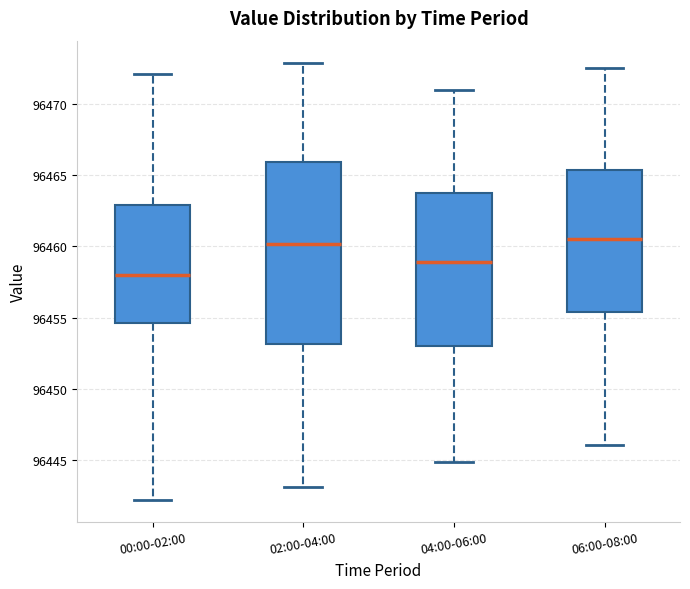

Comparing the boxes themselves (not the whiskers), which one is the tallest?

02:00-04:00